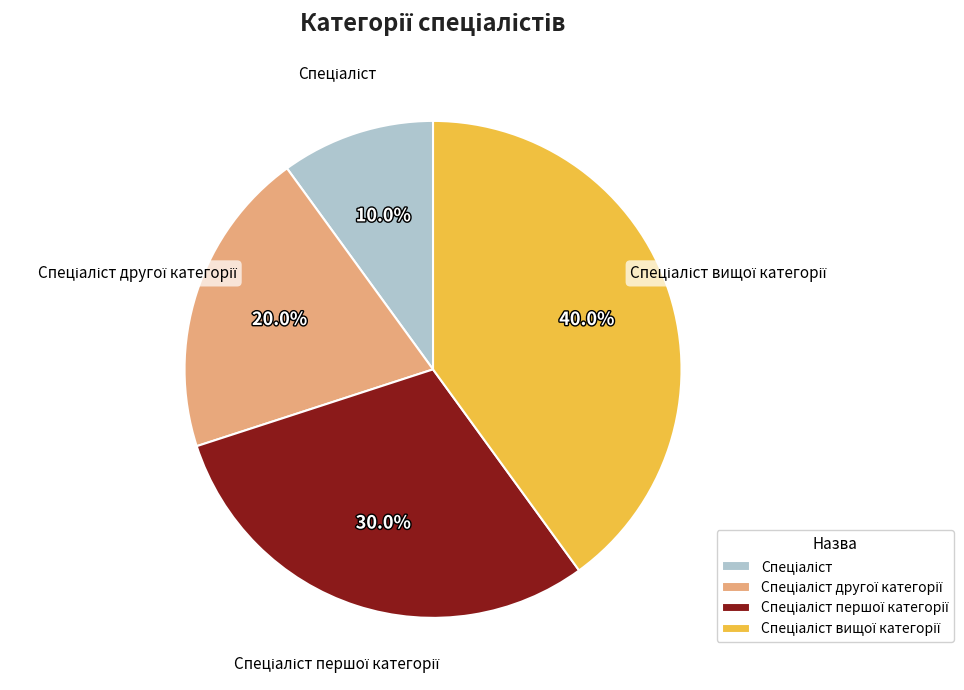

Is there a majority slice in this chart?

No